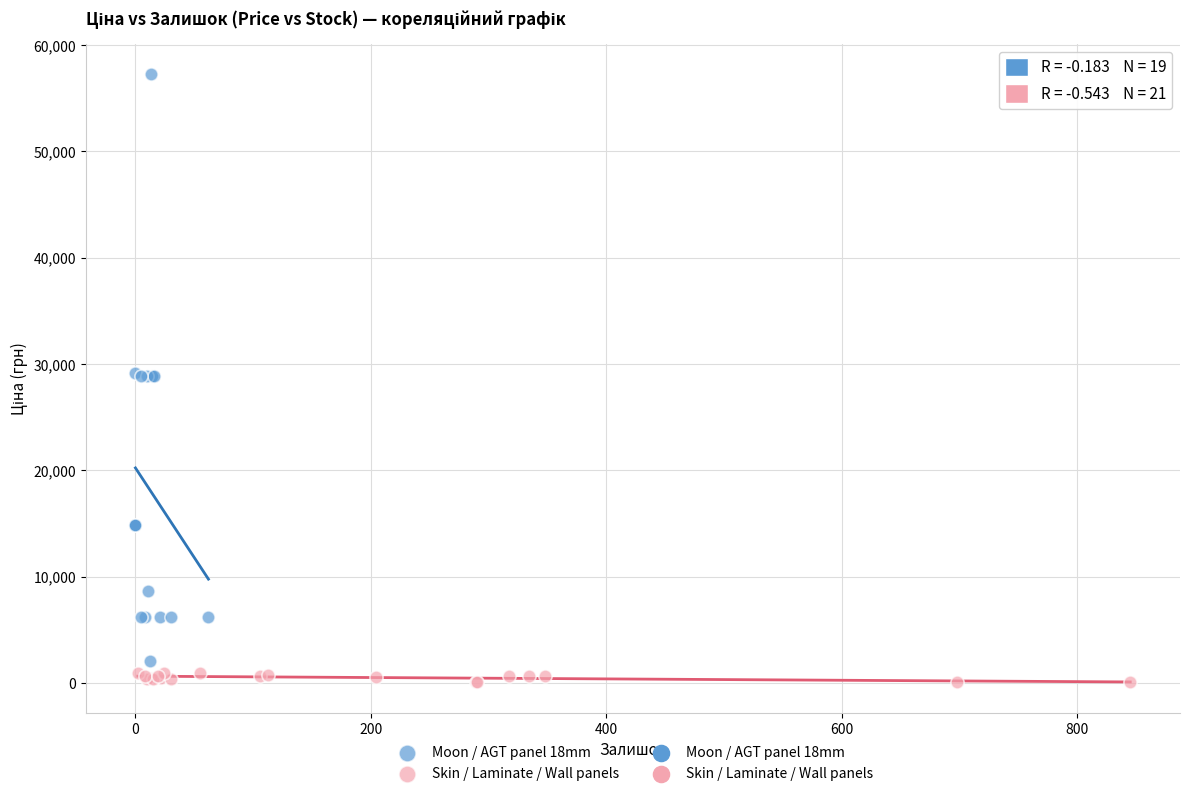

Which series has the largest Y range (max minus min)?

Moon / AGT panel 18mm